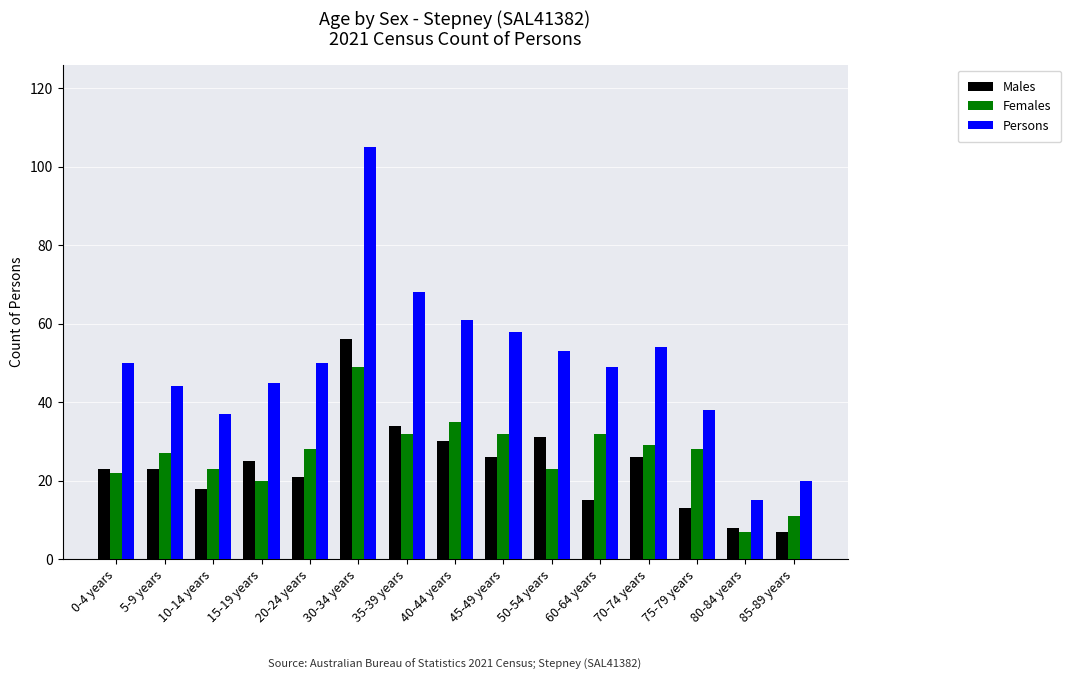

What is the difference between the second highest and second lowest values in the Persons series?

48